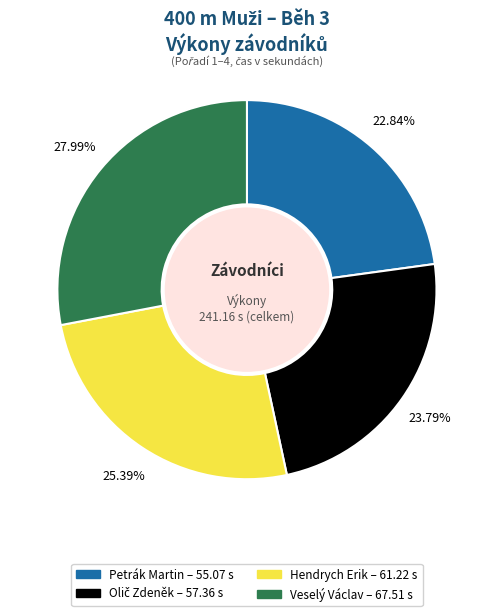

Does Petrák Martin account for over 50% of the chart?

No